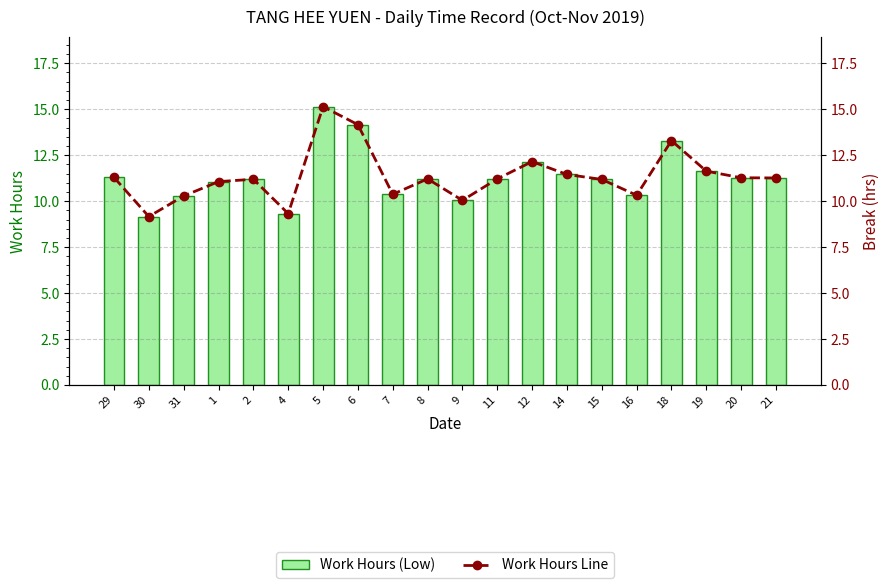

What is the highest value of the Work Hours (Low) series?

15.1